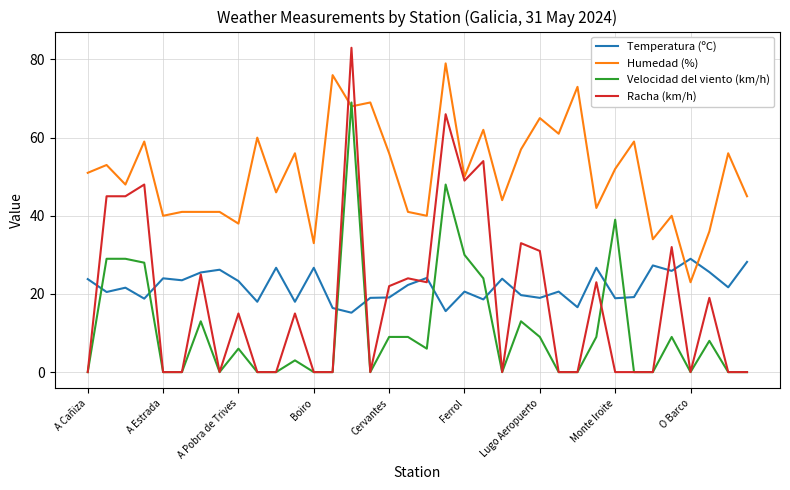

Rank the series by their maximum value, from lowest to highest.

Temperatura (ºC), Velocidad del viento (km/h), Humedad (%), Racha (km/h)